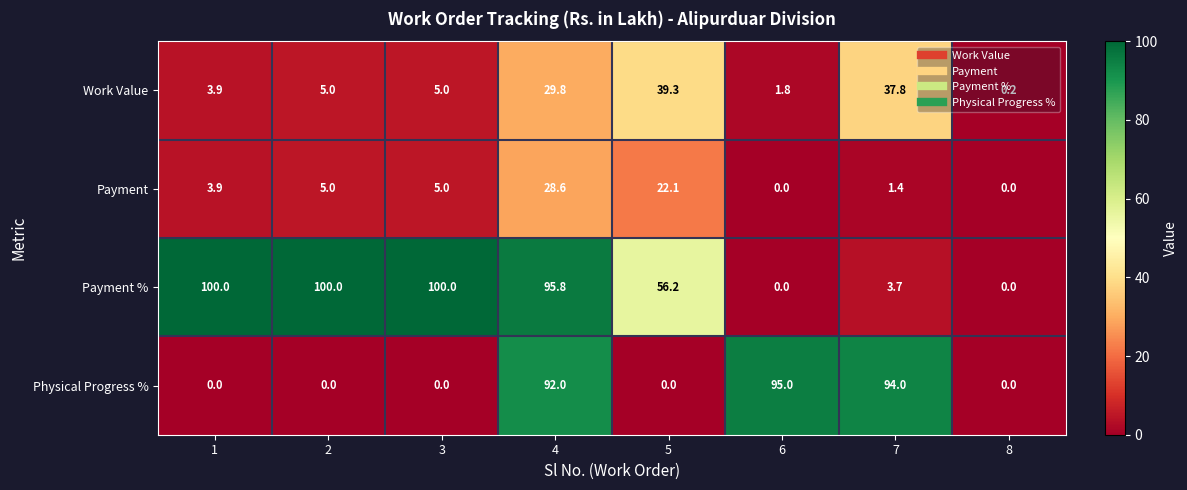

At which category is the sum across all series the highest?

4